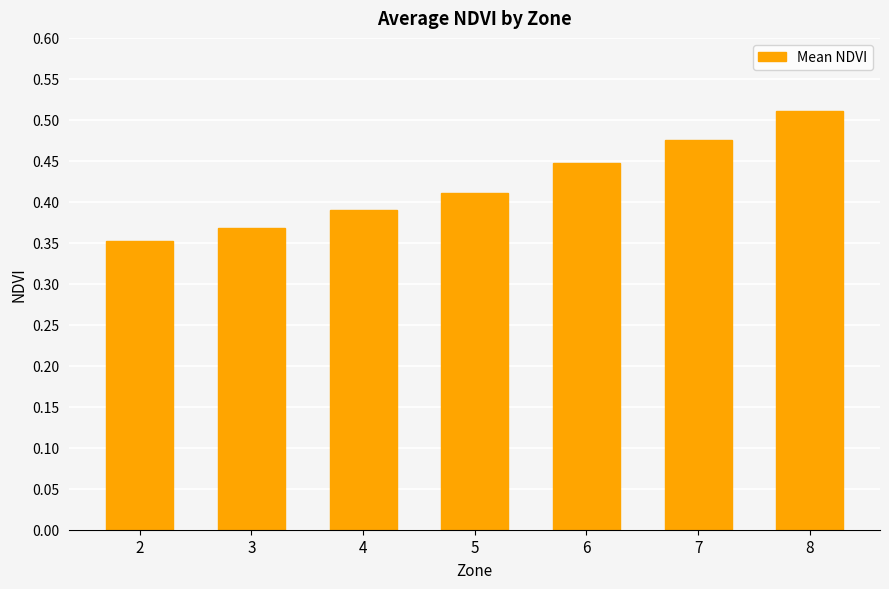

Count the values in the range 0 to 1.

7